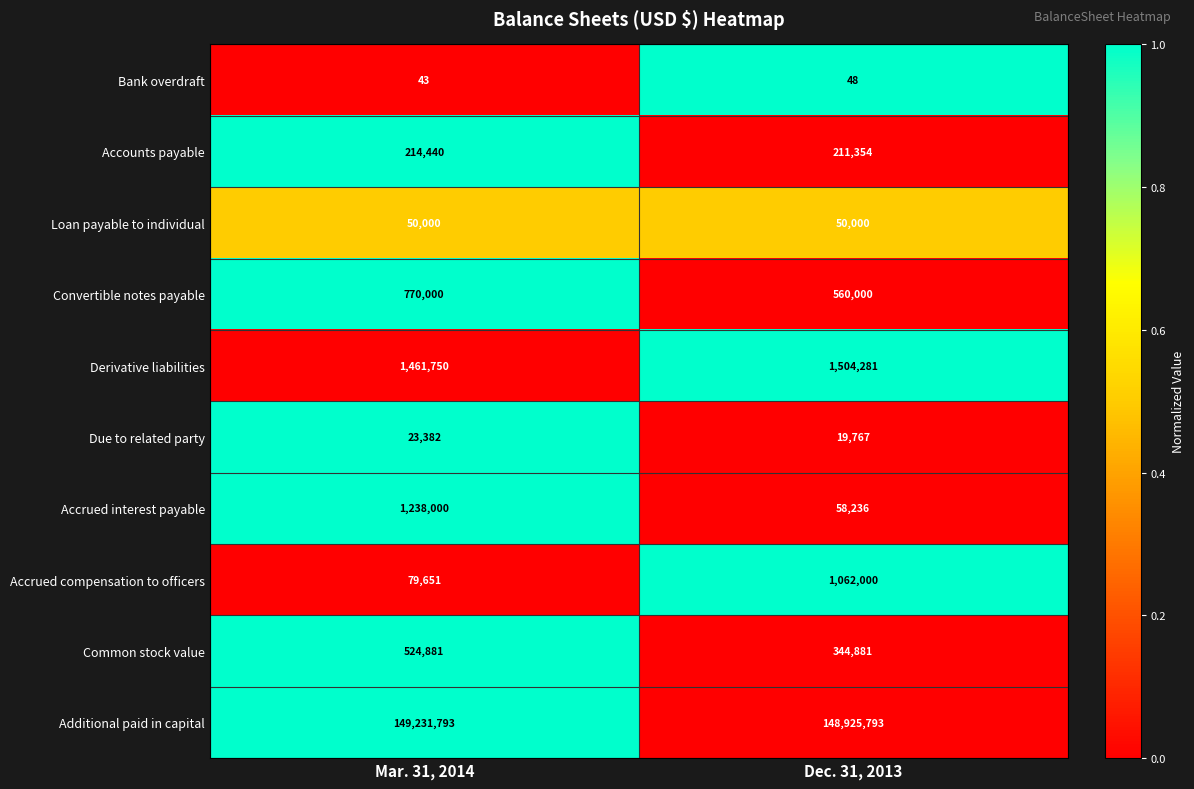

Reading left to right, extract all data points from this chart.

Bank overdraft: Mar. 31, 2014=43	Dec. 31, 2013=48
Accounts payable: Mar. 31, 2014=214440	Dec. 31, 2013=211354
Loan payable to individual: Mar. 31, 2014=50000	Dec. 31, 2013=50000
Convertible notes payable: Mar. 31, 2014=770000	Dec. 31, 2013=560000
Derivative liabilities: Mar. 31, 2014=1461750	Dec. 31, 2013=1504281
Due to related party: Mar. 31, 2014=23382	Dec. 31, 2013=19767
Accrued interest payable: Mar. 31, 2014=1238000	Dec. 31, 2013=58236
Accrued compensation to officers: Mar. 31, 2014=79651	Dec. 31, 2013=1062000
Common stock value: Mar. 31, 2014=524881	Dec. 31, 2013=344881
Additional paid in capital: Mar. 31, 2014=149231793	Dec. 31, 2013=148925793